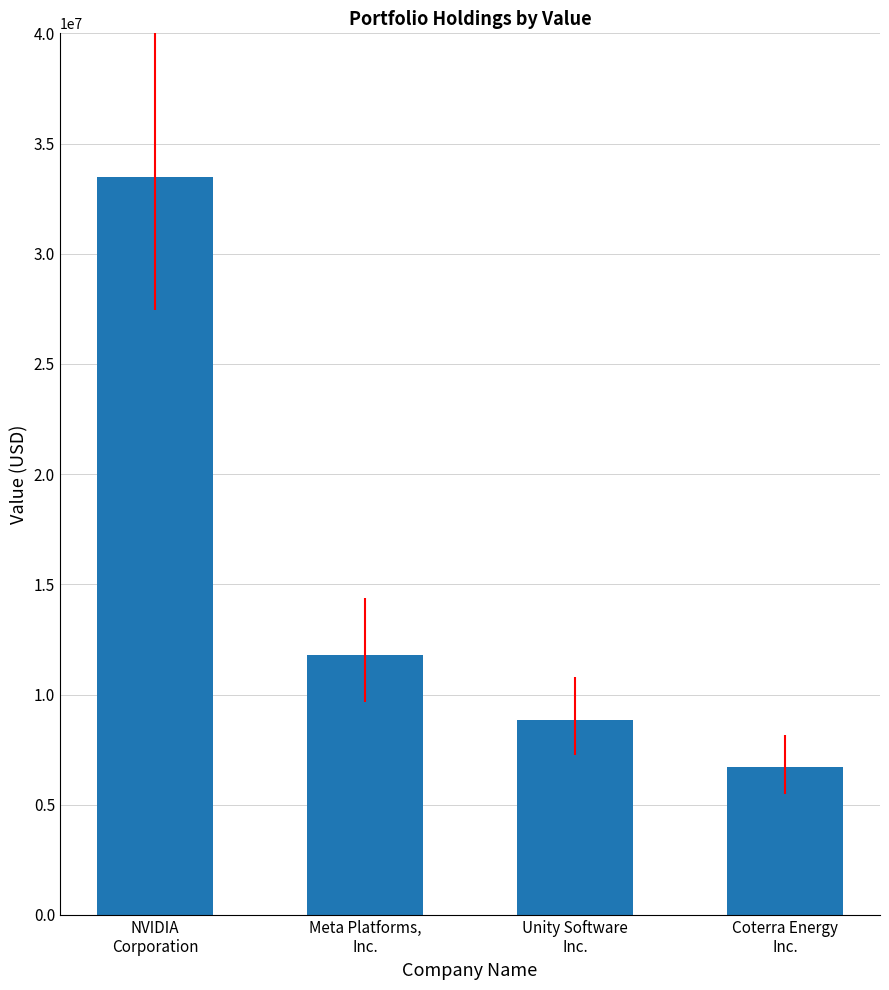

What is the maximum value shown in the chart?

33494230